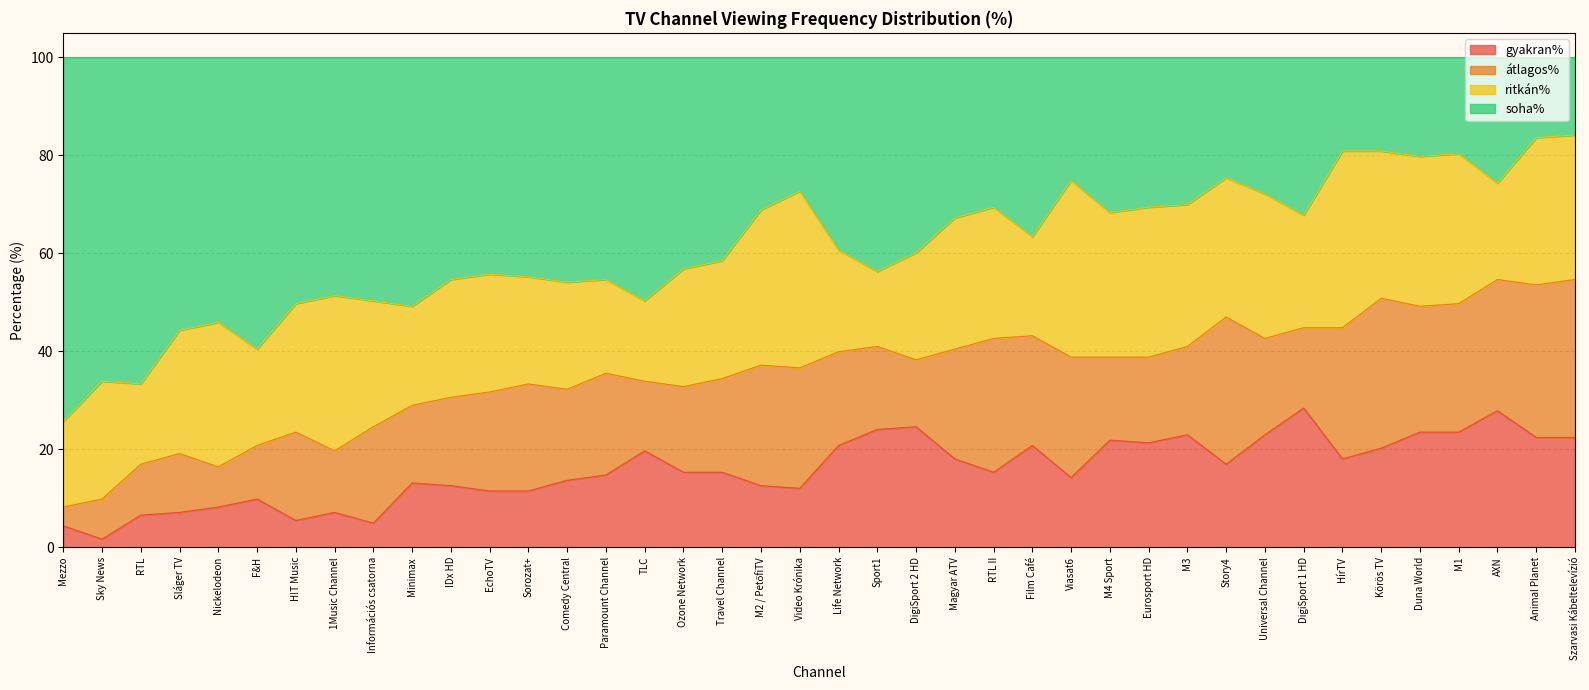

What is the average value of the gyakran% series?

15.9